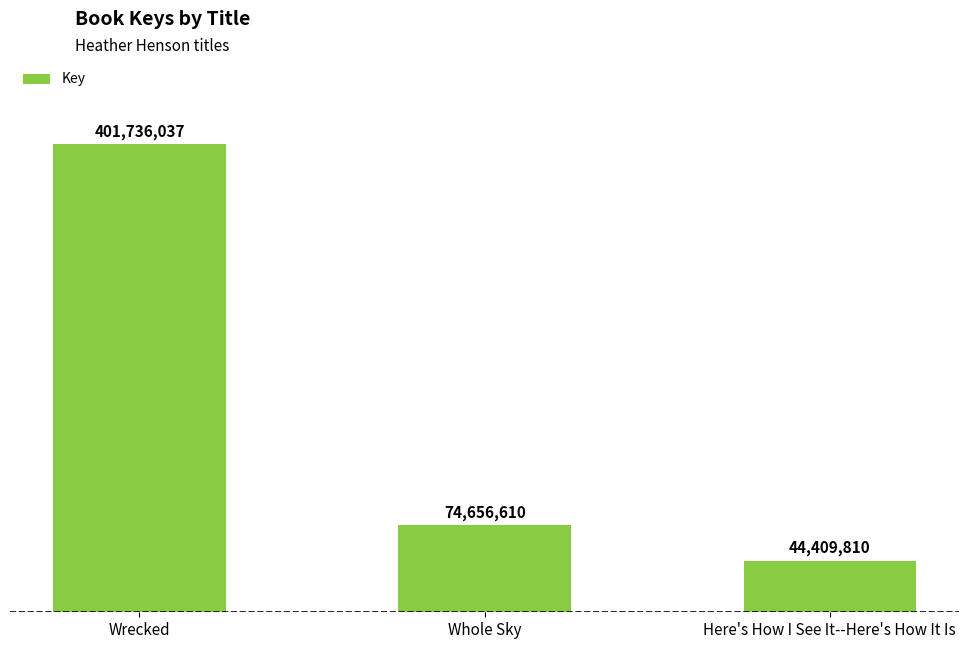

Which category has the lowest value across all series?

Here's How I See It--Here's How It Is